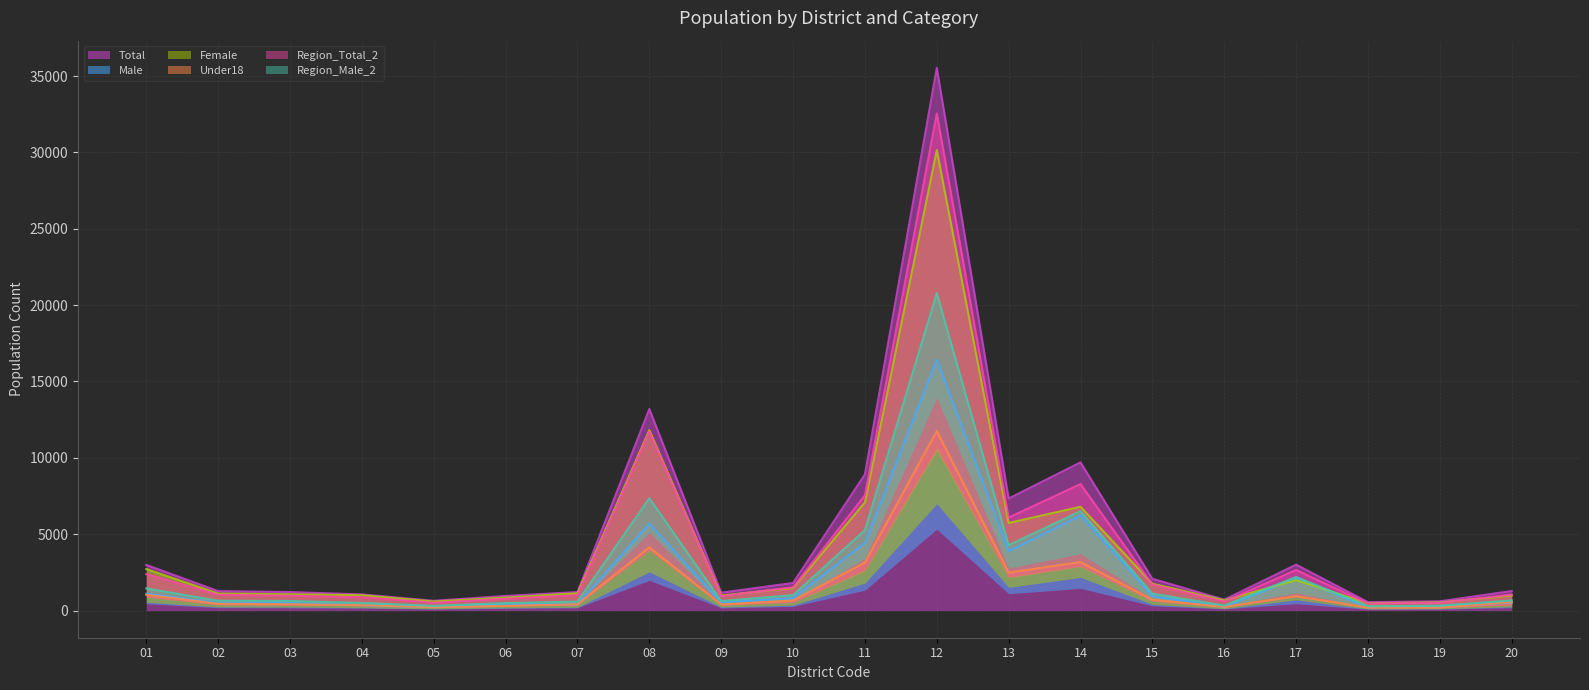

The Female series shows 1599.5 at 03. True or false?

False